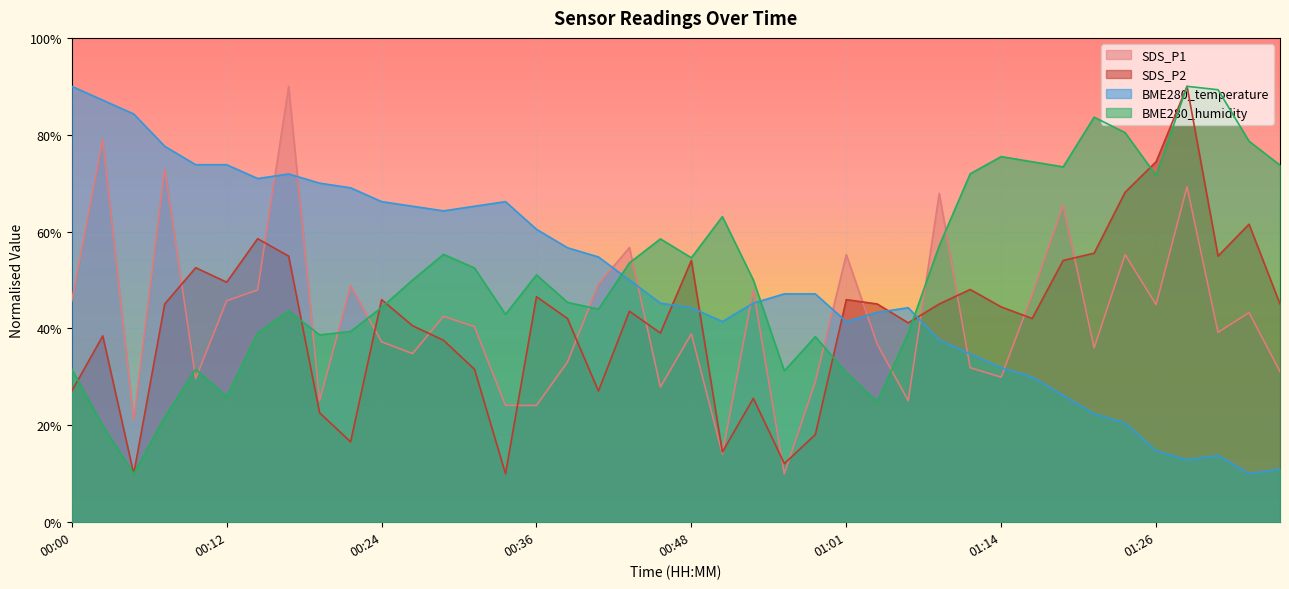

At which label does SDS_P2 first exceed 45?

00:07